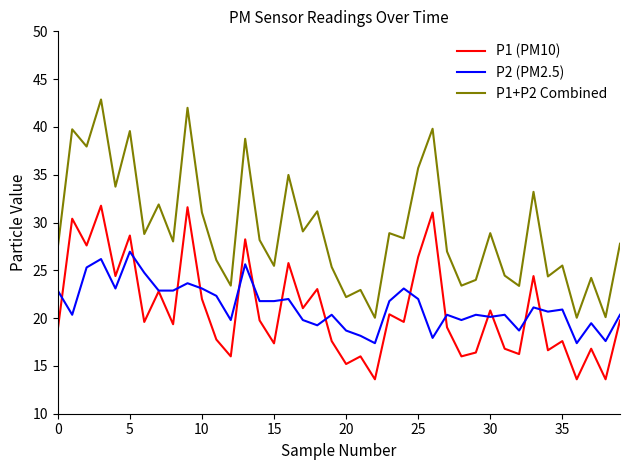

Rank the series by their maximum value, from lowest to highest.

P2 (PM2.5), P1 (PM10), P1+P2 Combined